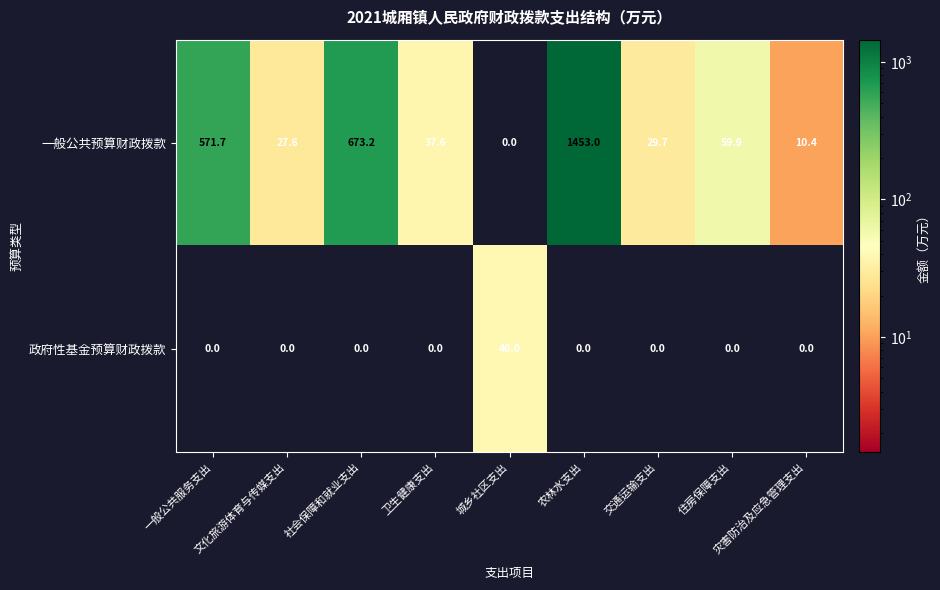

True or false: 政府性基金预算财政拨款 has a value of 0.0 at 交通运输支出.

True